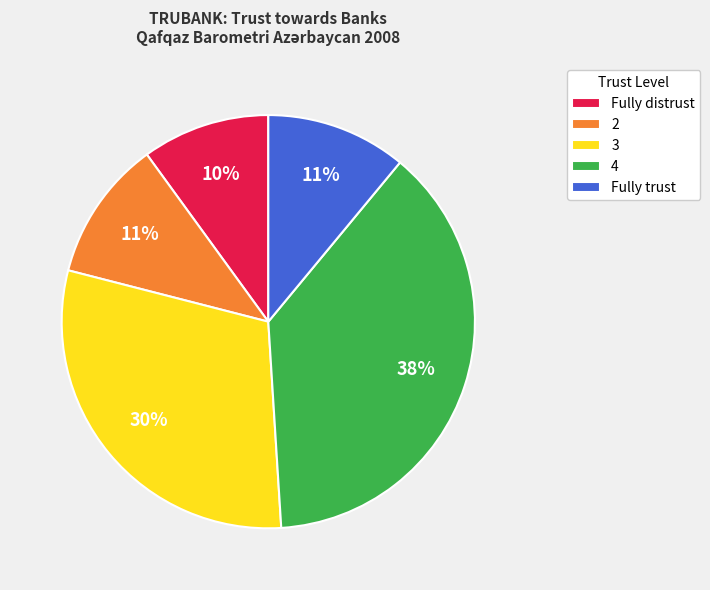

Which has a higher value, Fully distrust or 3?

3